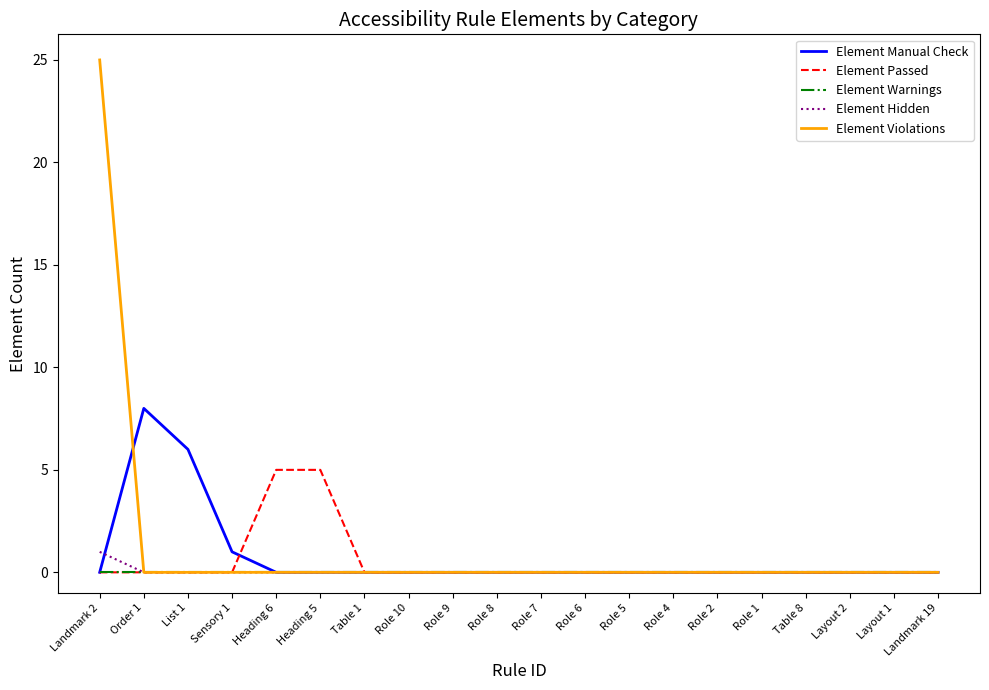

What are all the series names shown in the legend?

Element Manual Check, Element Passed, Element Warnings, Element Hidden, Element Violations